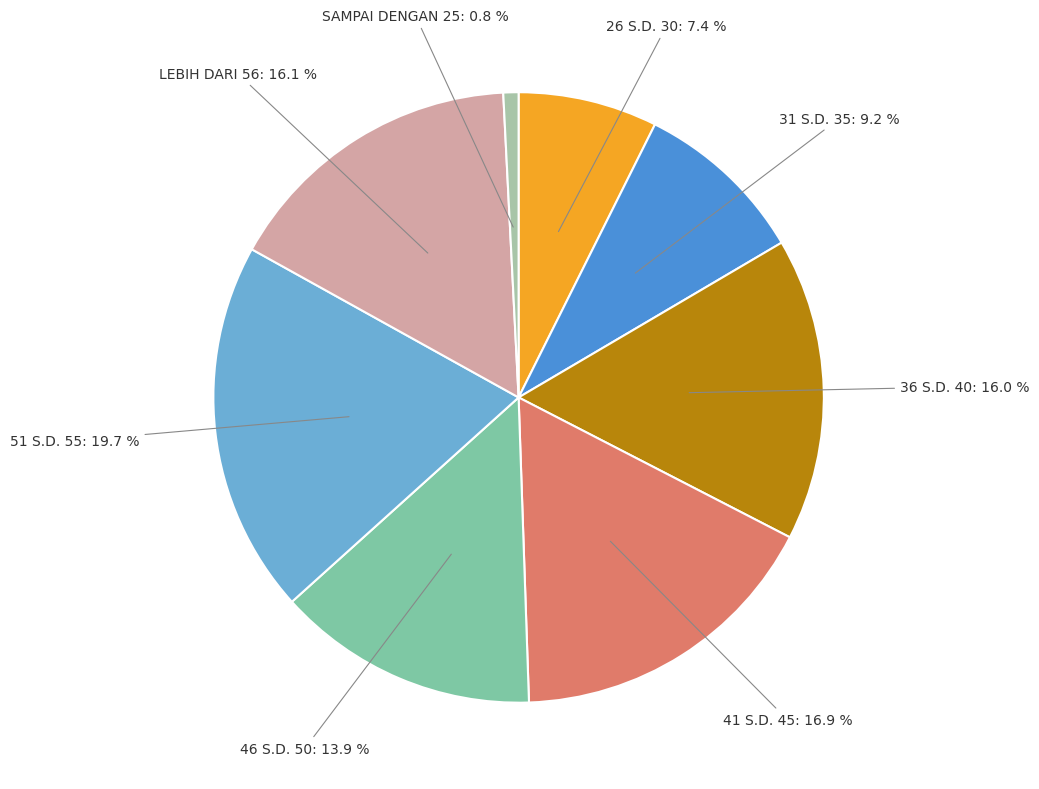

Is there a majority slice in this chart?

No